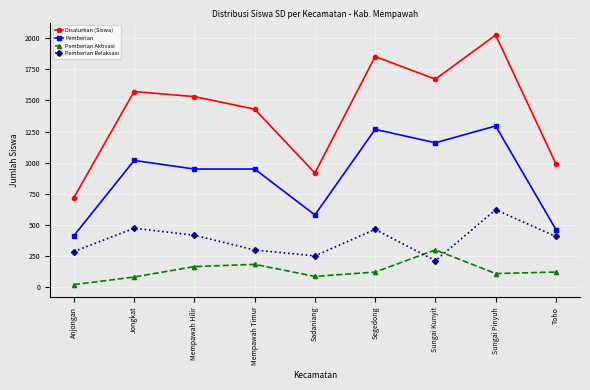

What is the total value across all series at Mempawah Hilir?

3062